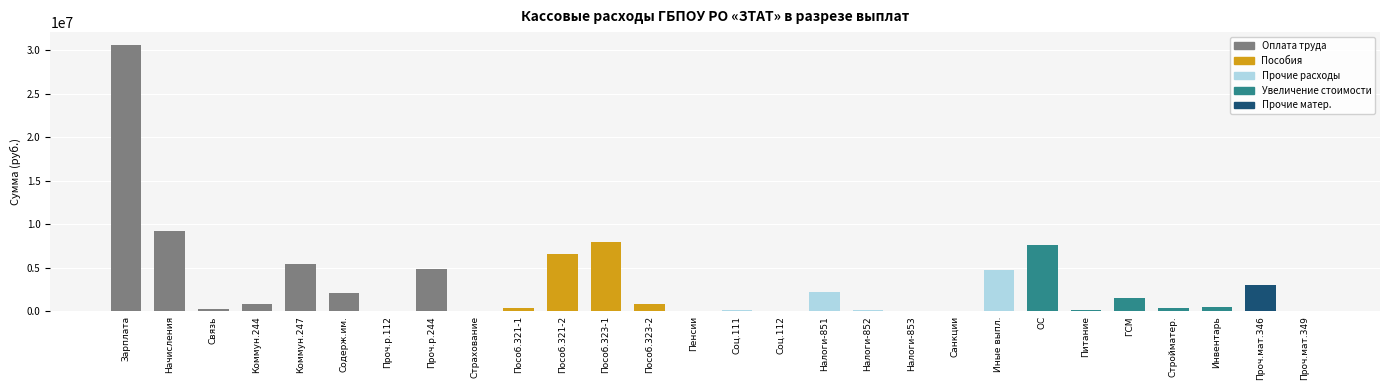

Rank the categories by value from highest to lowest.

1, 2, 12, 22, 11, 5, 8, 21, 27, 17, 6, 24, 4, 13, 26, 10, 25, 3, 18, 15, 23, 9, 28, 14, 7, 19, 20, 16